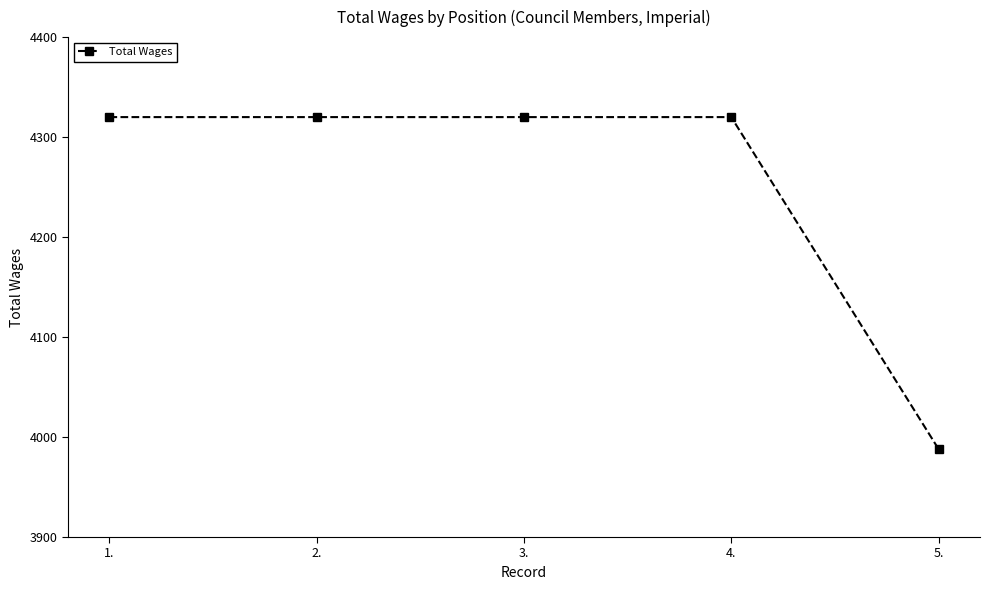

True or false: the data shows 3988 at 5..

True